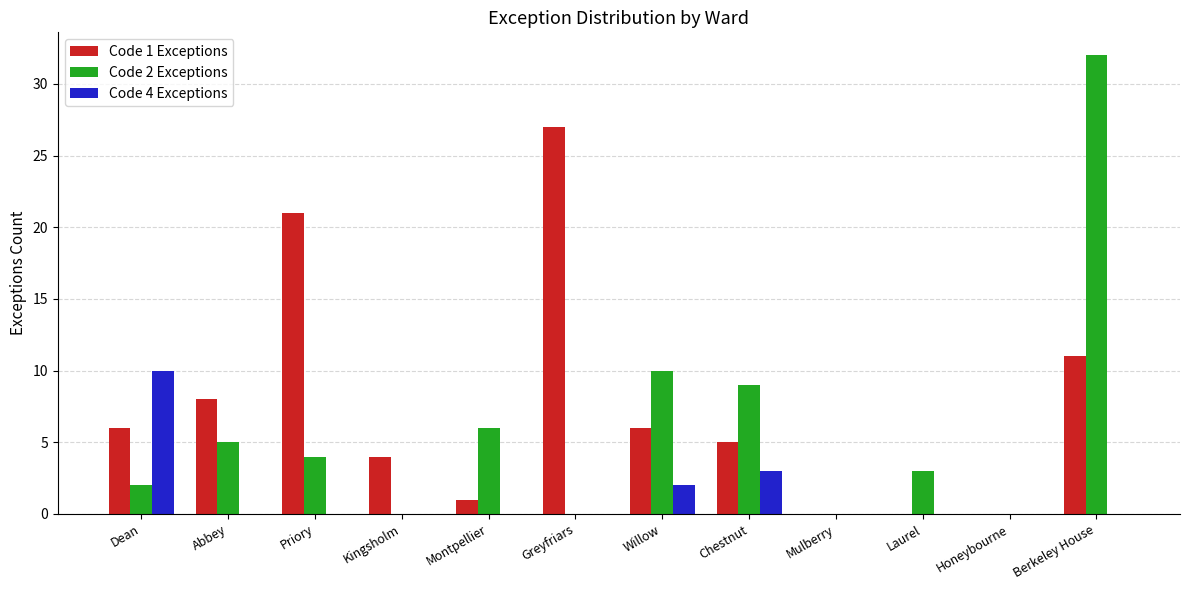

Count the Code 4 Exceptions values in the range 0 to 2.

10